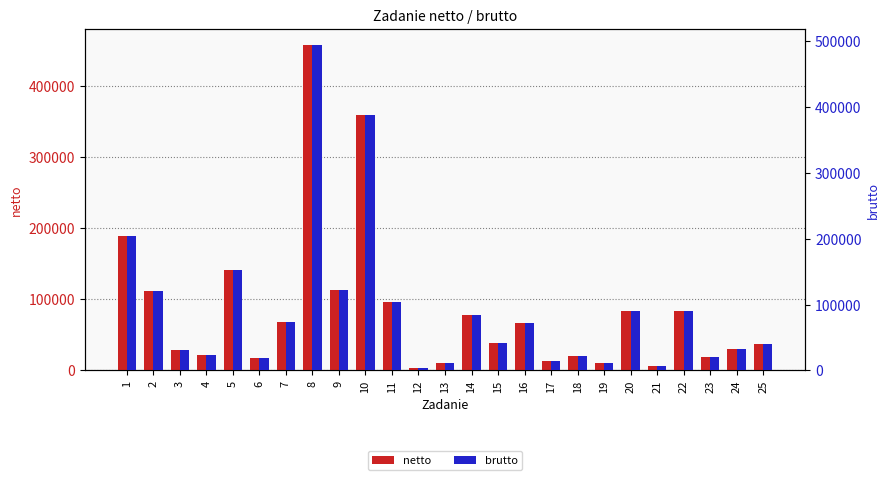

The value of netto at 1 is 188970.0. True or false?

True